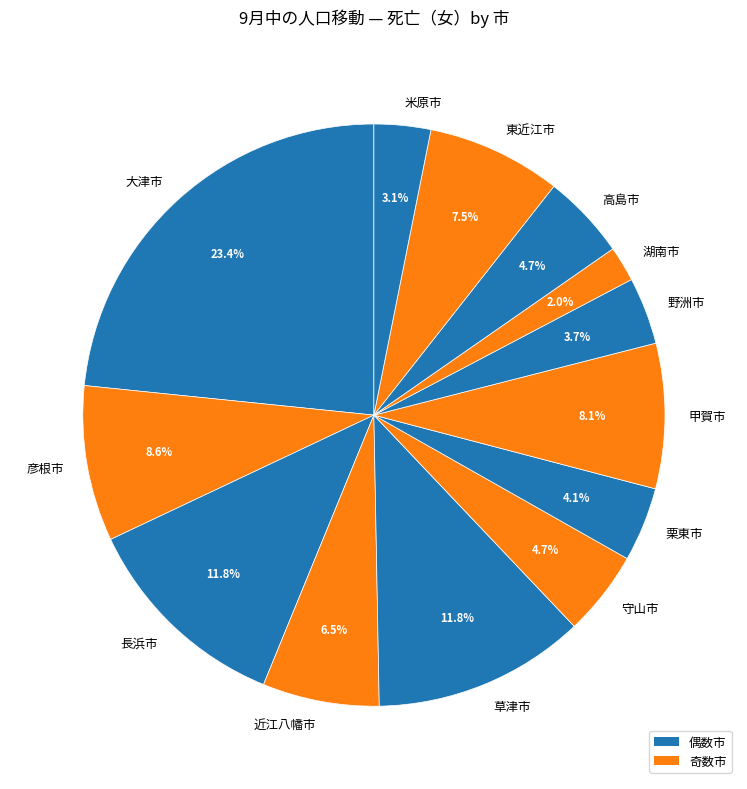

Does 大津市 represent more than half of the total?

No